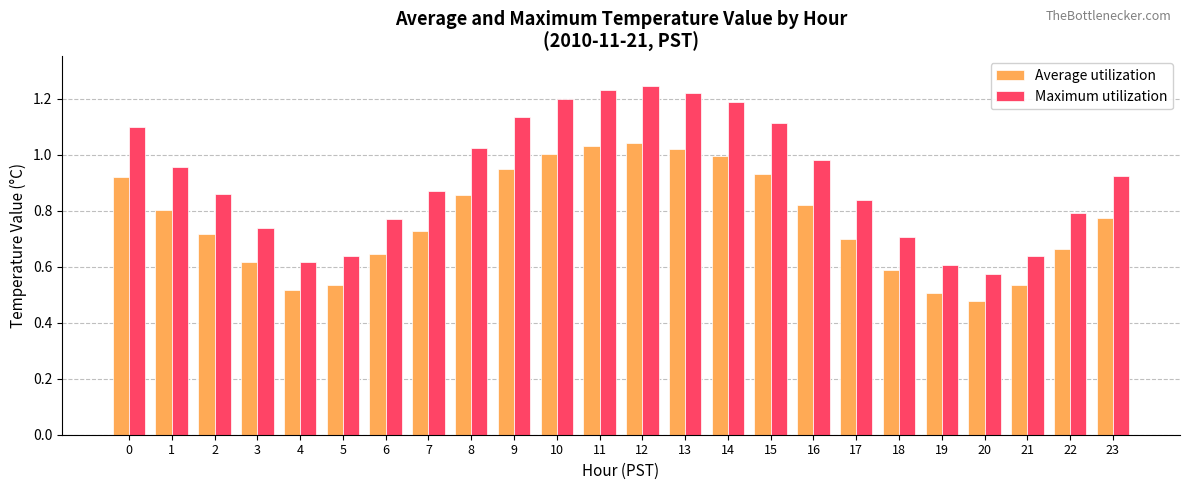

How many categories are shown in the chart?

24